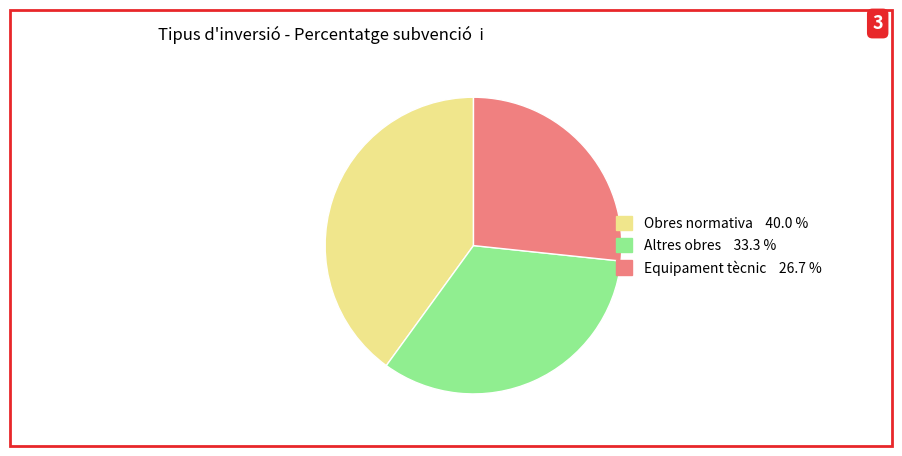

What is the largest slice in the pie chart?

Obres normativa